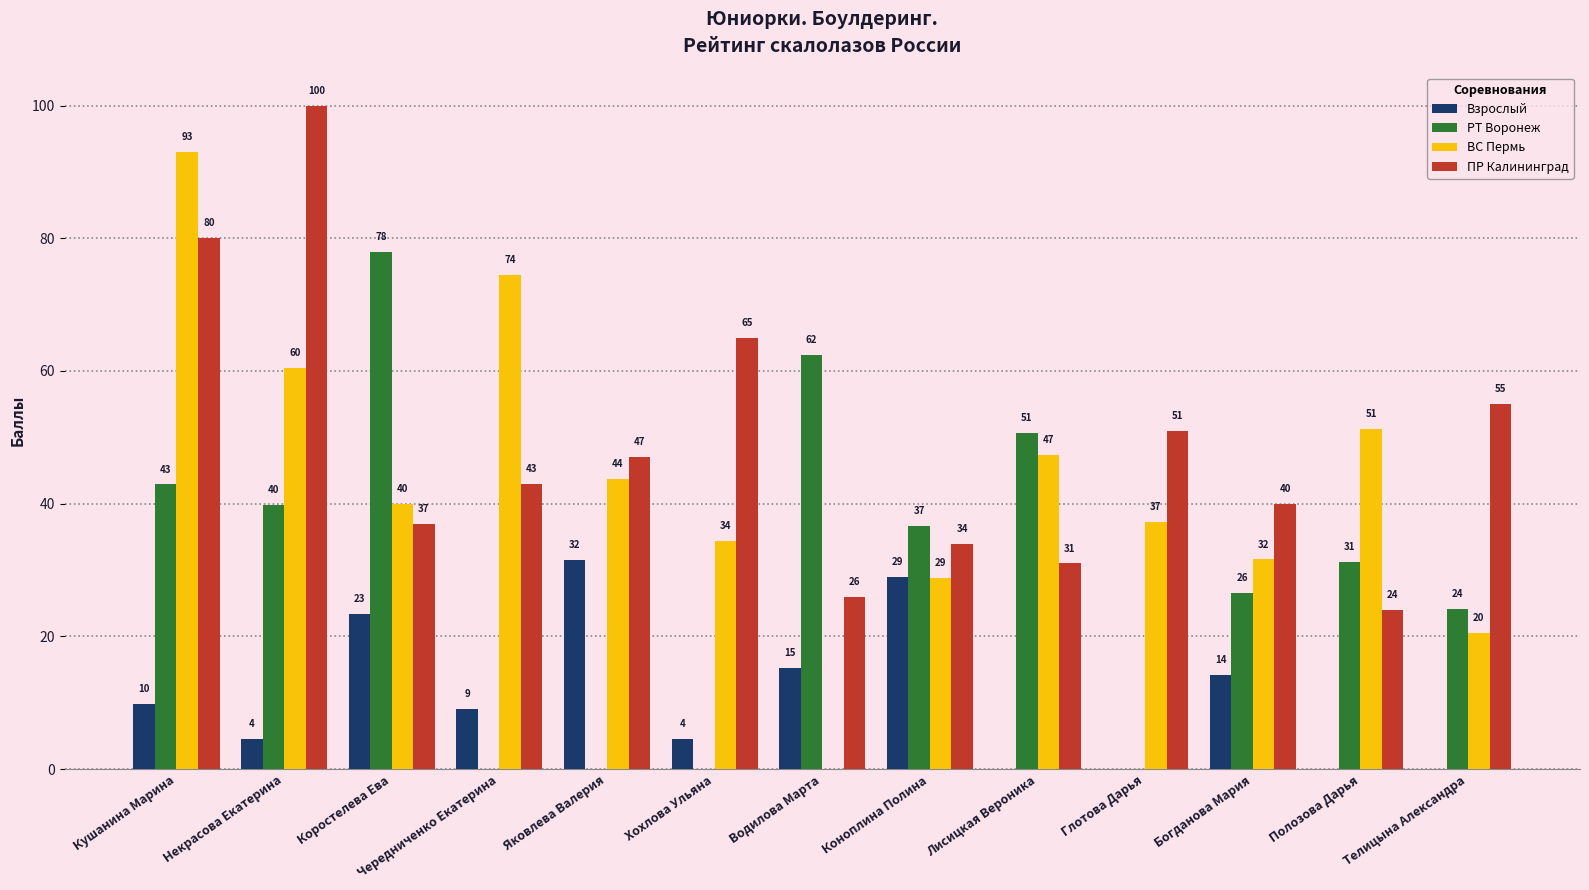

What is the sum of the ПР Калининград values at Глотова Дарья and Коноплина Полина?

85.0